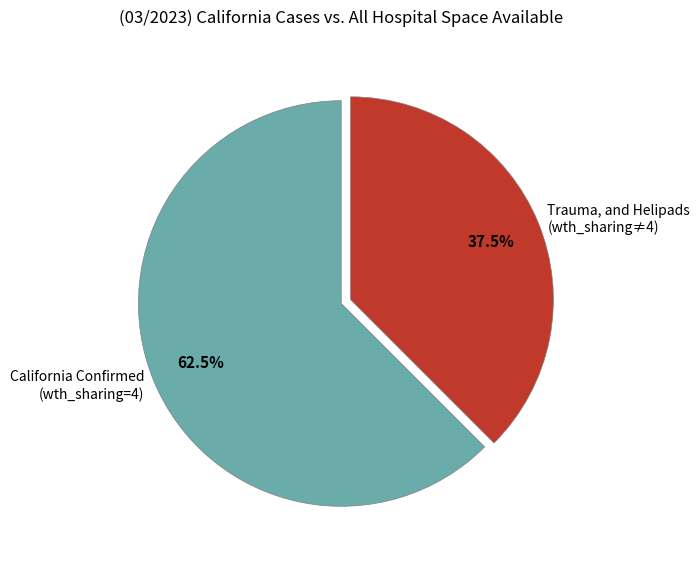

Which has a higher value, California Confirmed (wth_sharing=4) or Trauma, and Helipads (wth_sharing≠4)?

California Confirmed (wth_sharing=4)